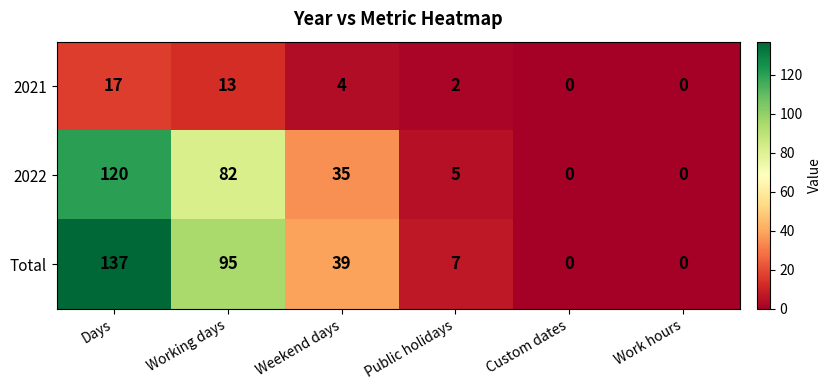

At Weekend days, list the series in order from smallest to largest.

2021, 2022, Total